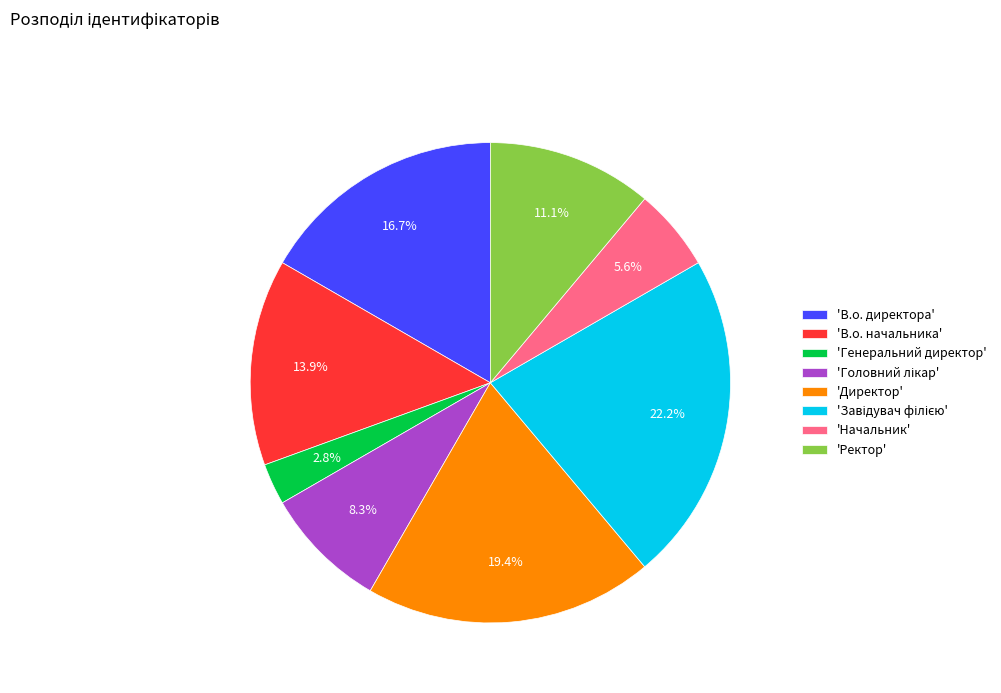

Is the sum of 'В.о. начальника' and 'Генеральний директор' greater than half?

No